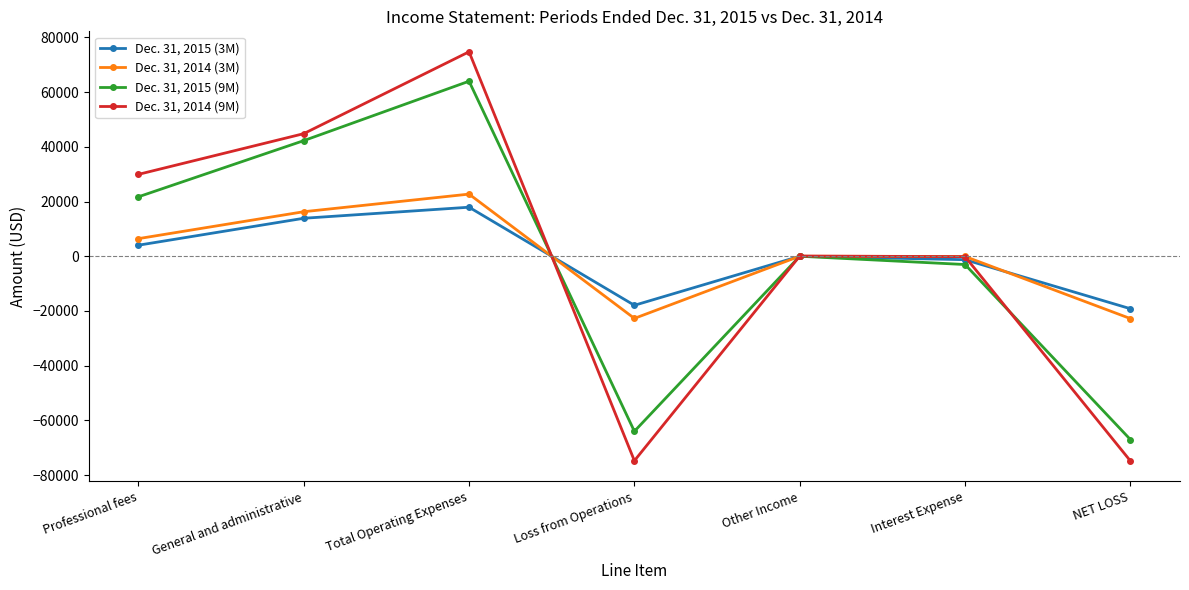

Is it true that Dec. 31, 2015 (9M) equals -67012 at NET LOSS?

True